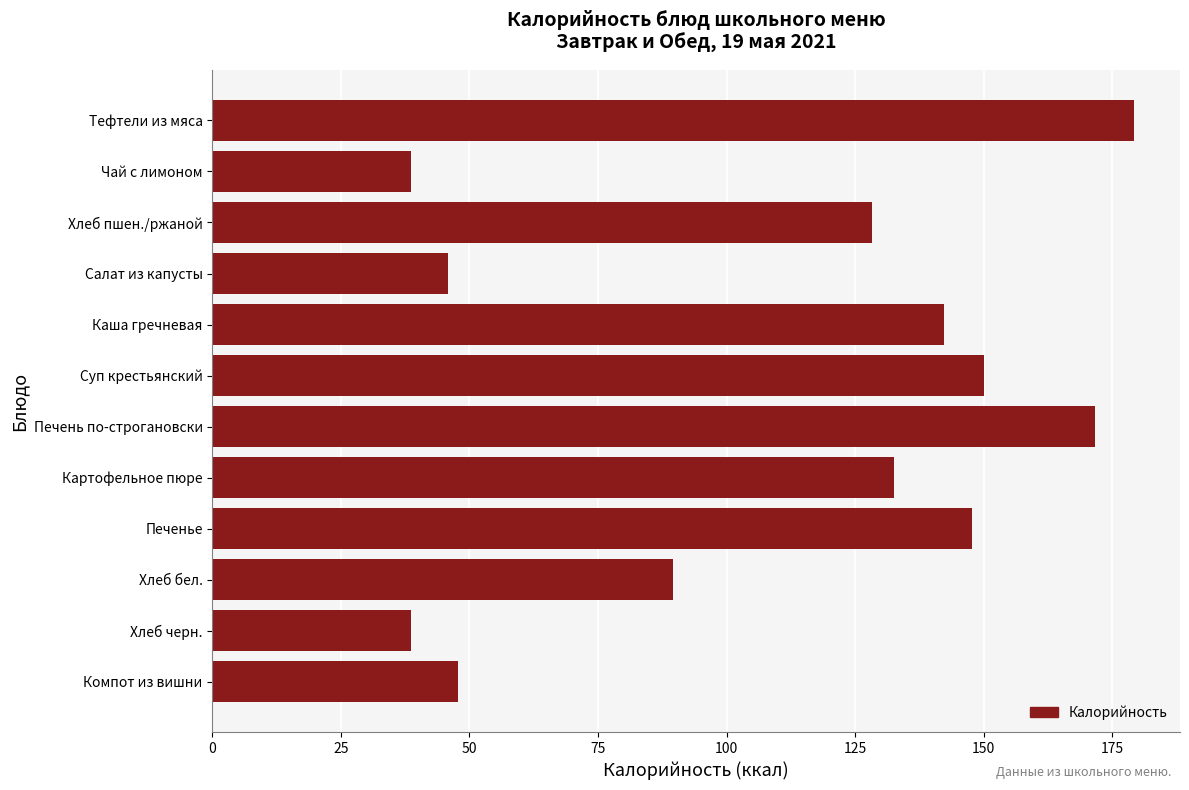

The chart shows a value of 120.4 at Хлеб бел.. True or false?

False